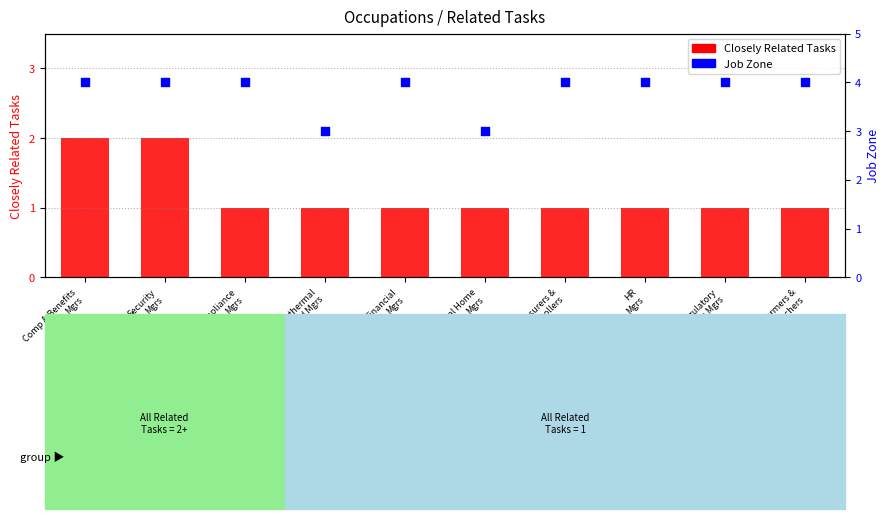

Which series contains the highest Y value?

Job Zone